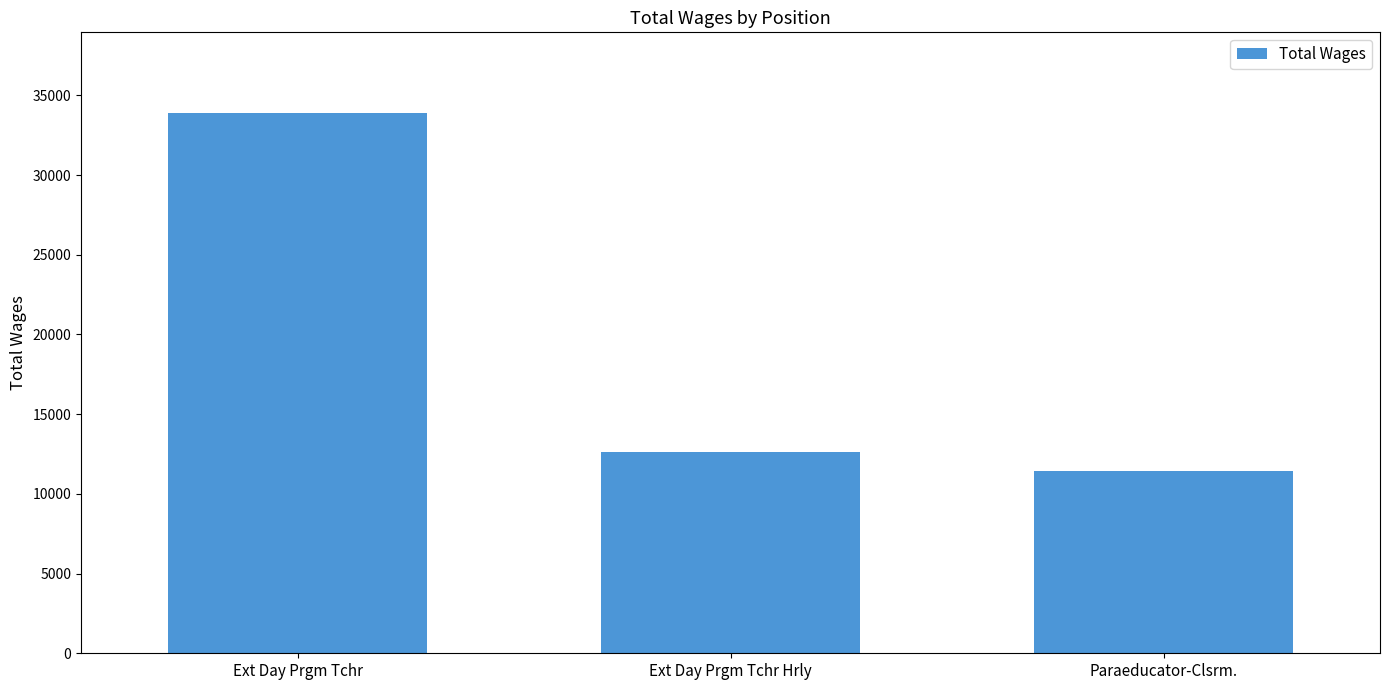

What is the label of the 2nd bar from the right?

Ext Day Prgm Tchr Hrly